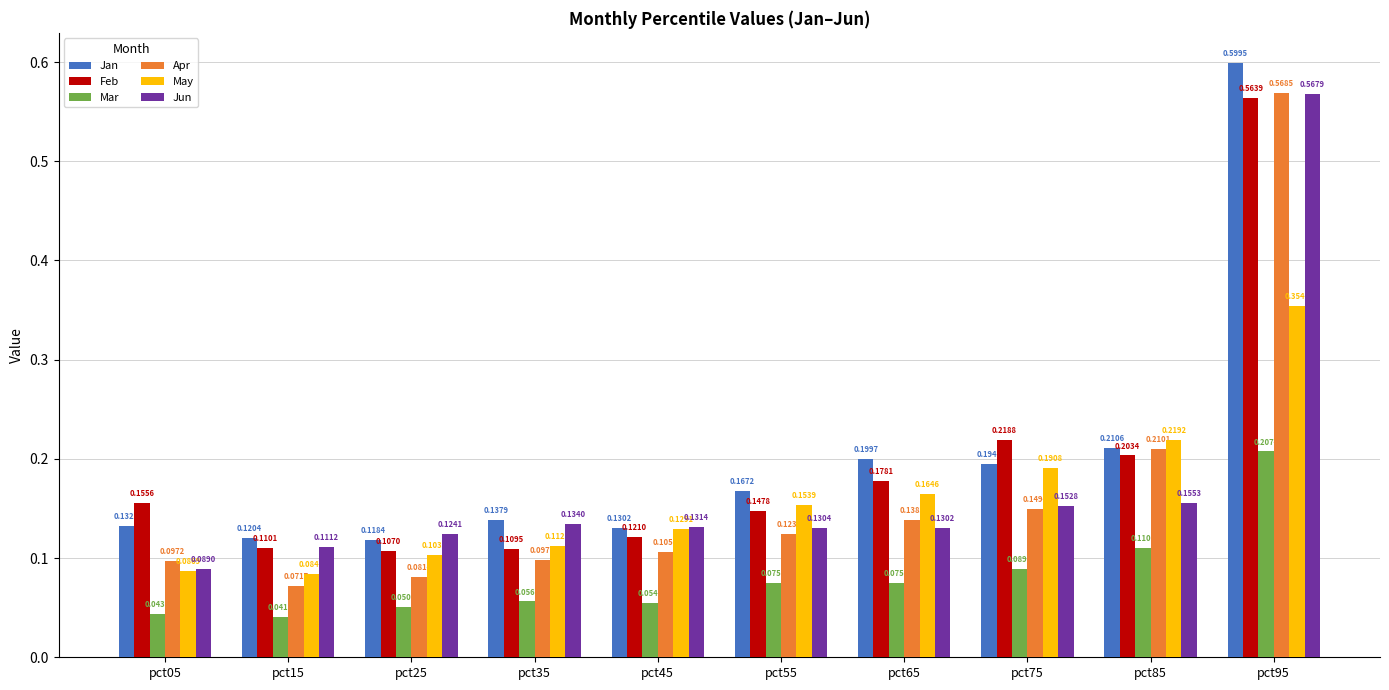

At how many categories does at least one series exceed 0?

10